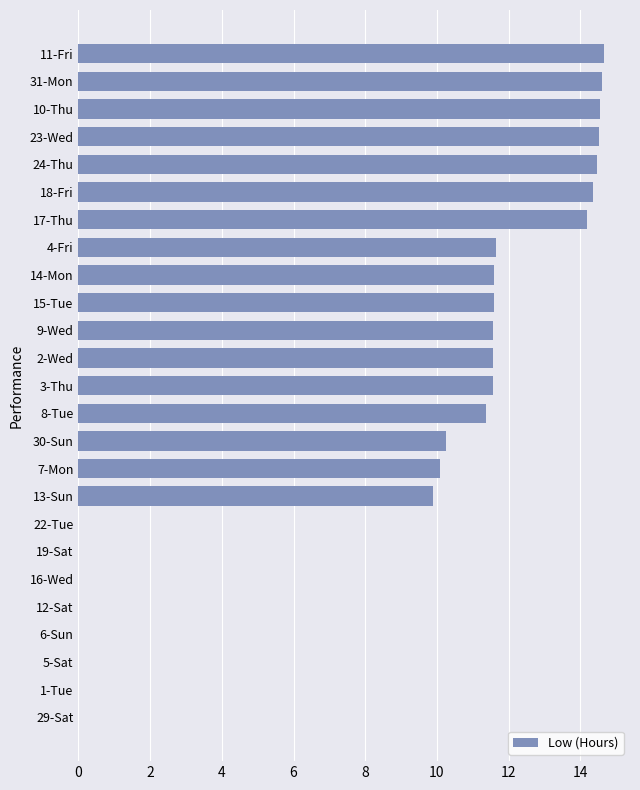

Between 29-Sat and 9-Wed, which is larger?

9-Wed